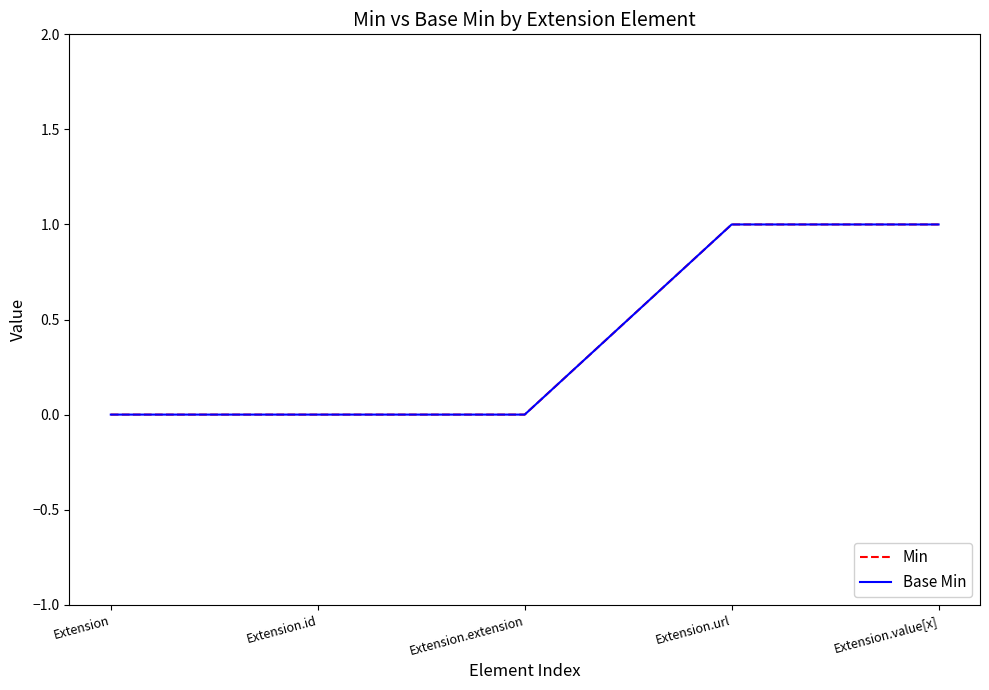

True or false: Base Min and Min intersect in this chart.

False